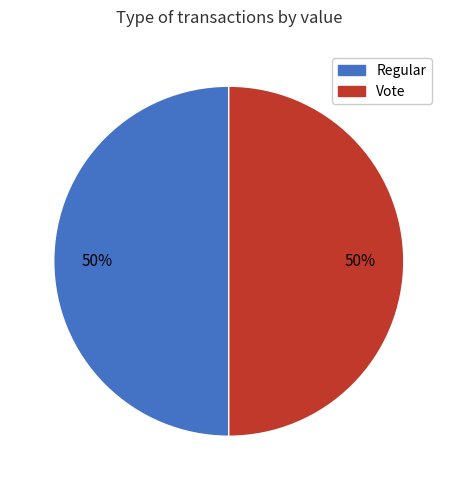

How many slices are in this pie chart?

2